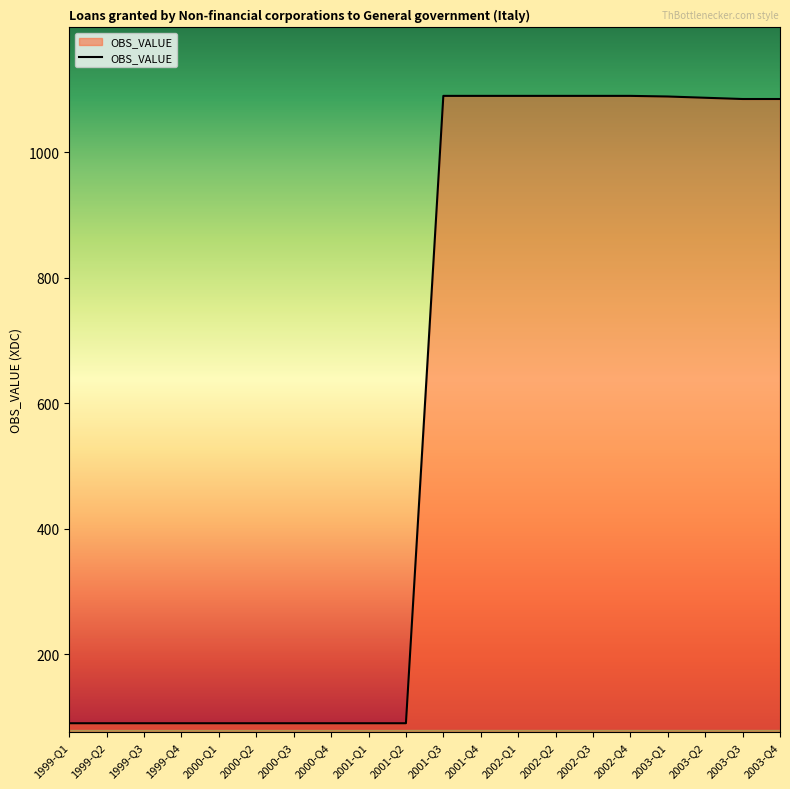

True or false: the data shows 52 at 2000-Q2.

False